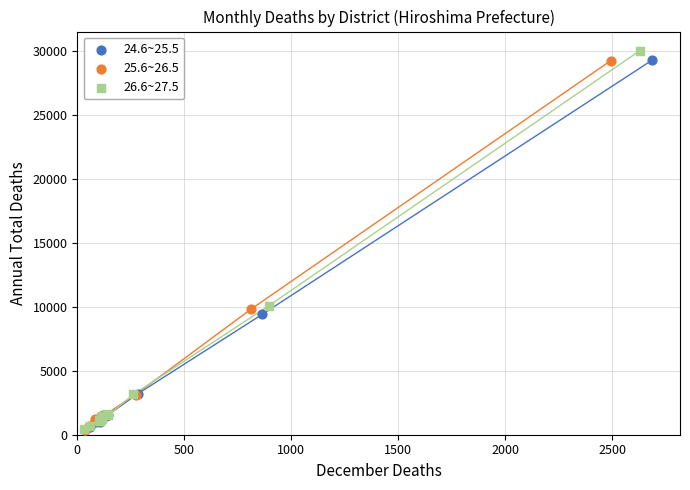

Which series has the widest spread of Y values?

26.6~27.5